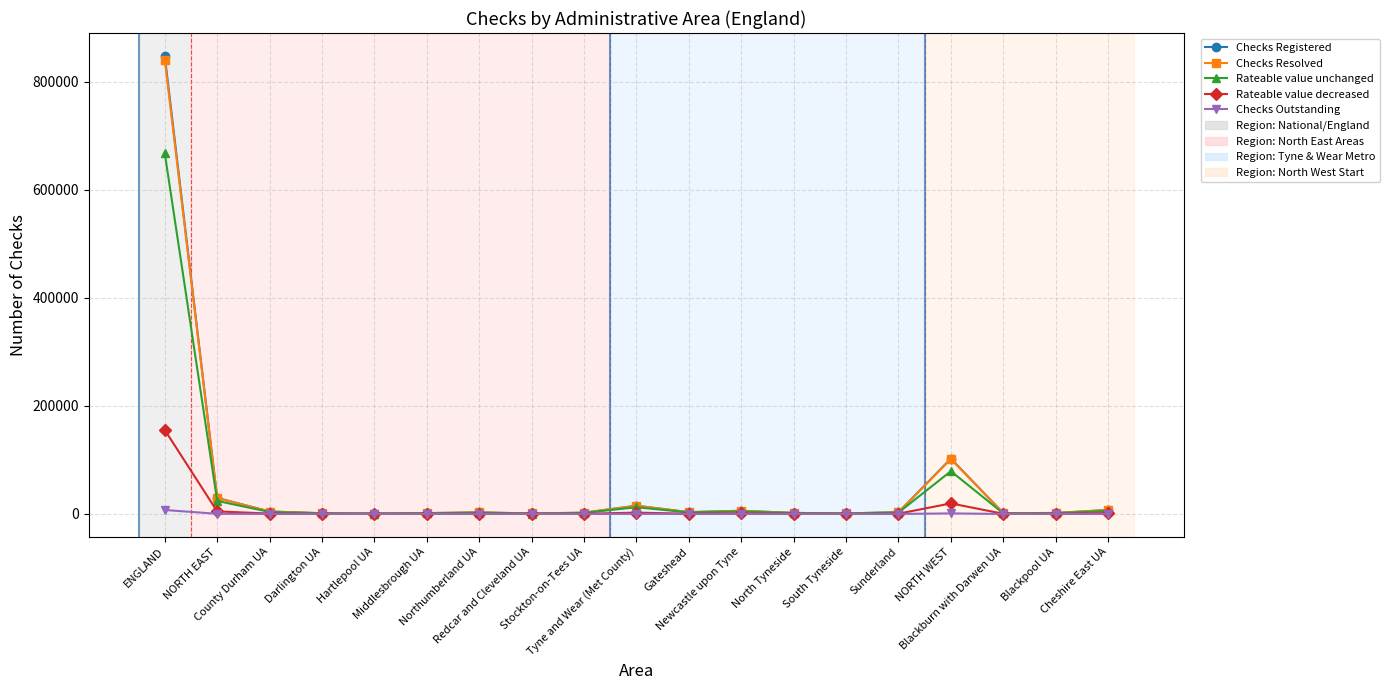

What is the greatest value displayed?

848160